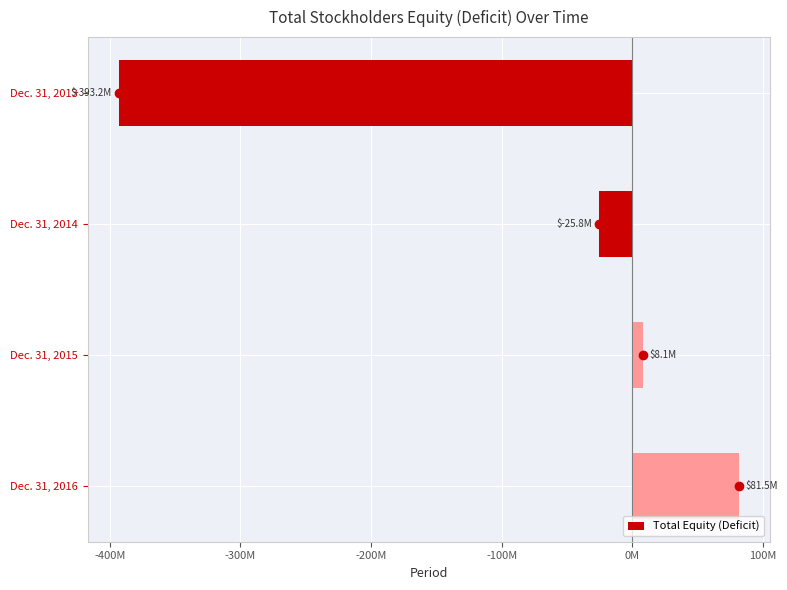

List the labels in order of value, smallest first.

Dec. 31, 2013, Dec. 31, 2014, Dec. 31, 2015, Dec. 31, 2016